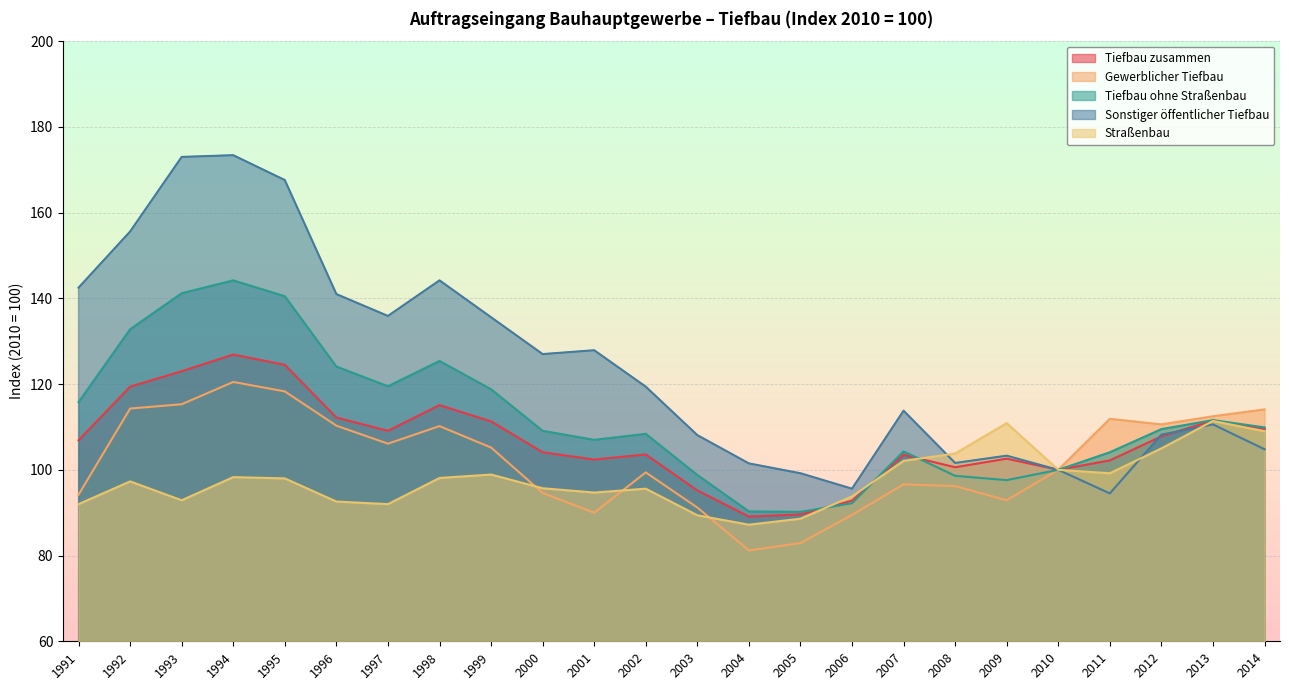

Read the Gewerblicher Tiefbau value at 2001.

90.0